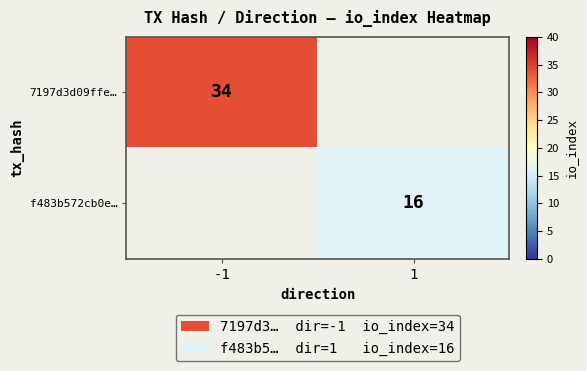

True or false: 7197d3d09ffe… has a value of 21.5 at -1.

False